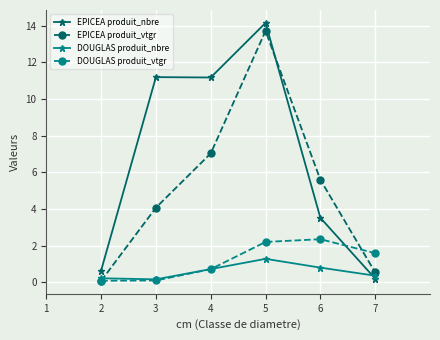

What is the smallest value displayed?

0.1